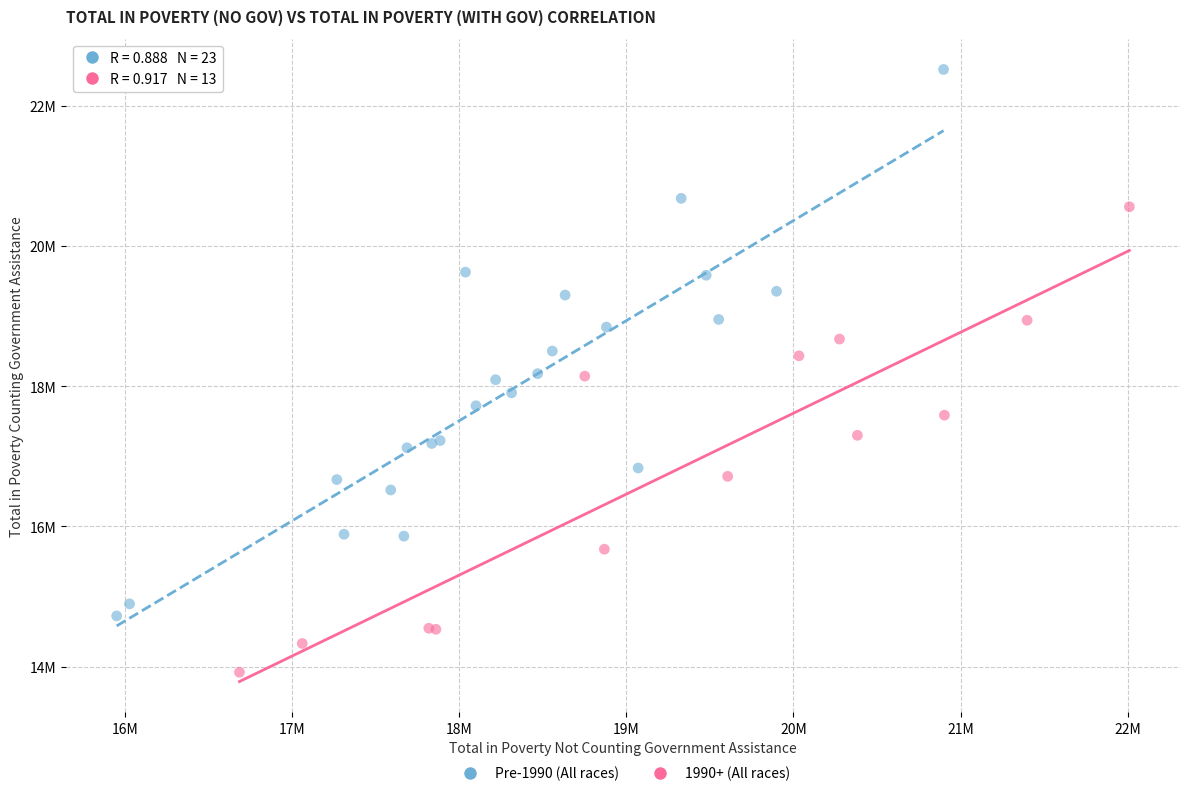

What are all the series names shown in the legend?

Pre-1990 (All races), 1990+ (All races)